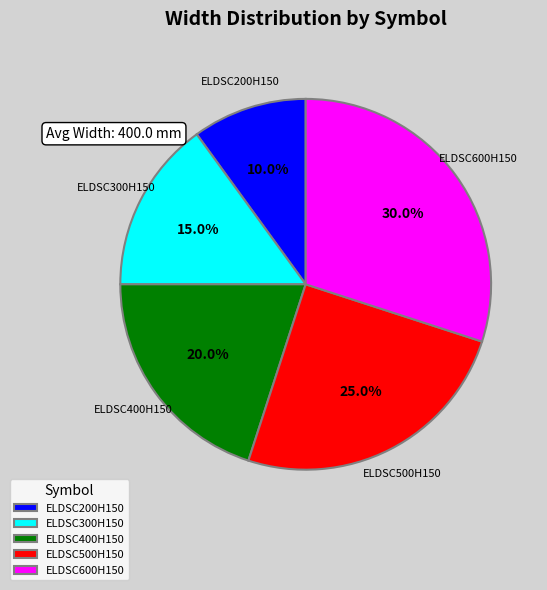

How many slices are in this pie chart?

5